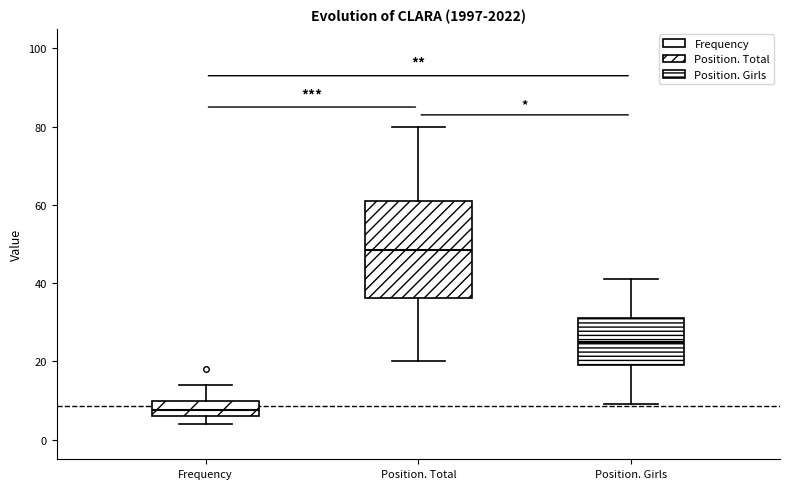

Comparing the boxes themselves (not the whiskers), which one is the tallest?

Position. Total